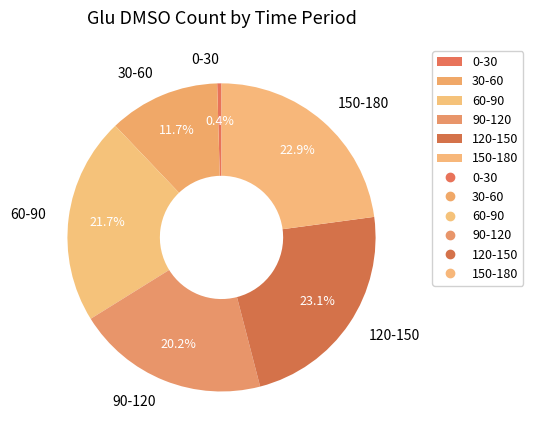

Combined, do 150-180 and 30-60 account for over 50%?

No